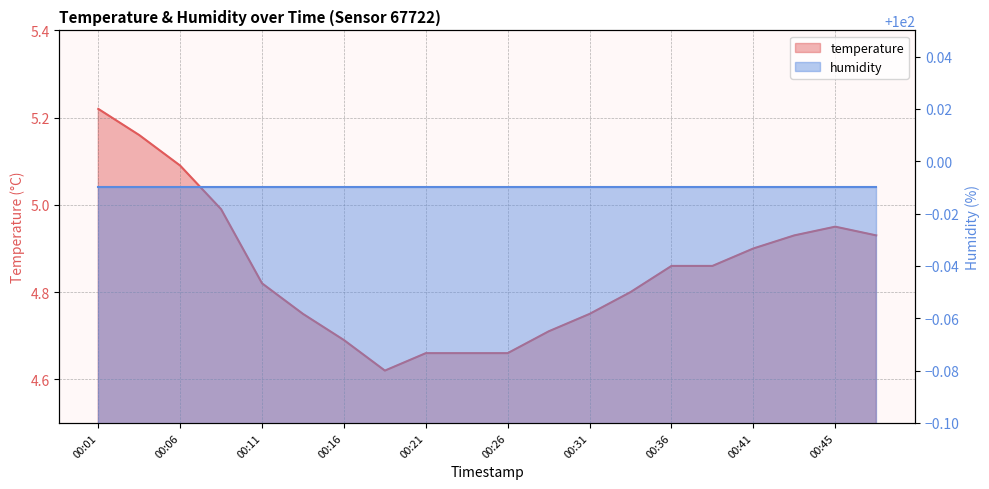

Reading left to right, extract all data points from this chart.

5.2	5.2	5.1	5.0	4.8	4.8	4.7	4.6	4.7	4.7	4.7	4.7	4.8	4.8	4.9	4.9	4.9	4.9	5.0	4.9